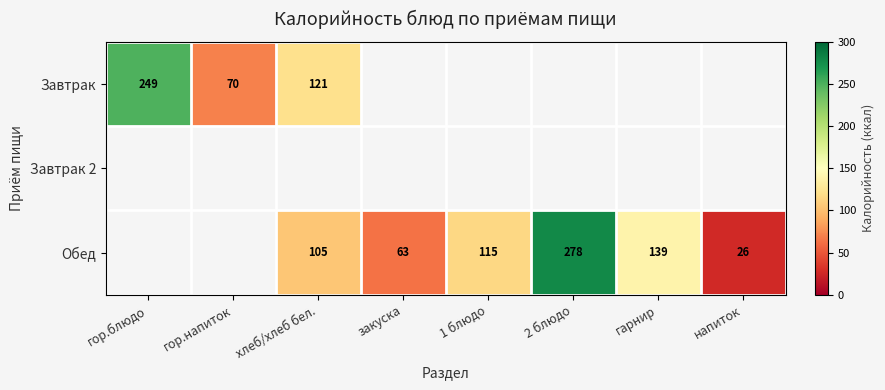

Is it true that Завтрак equals 218 at хлеб/хлеб бел.?

False